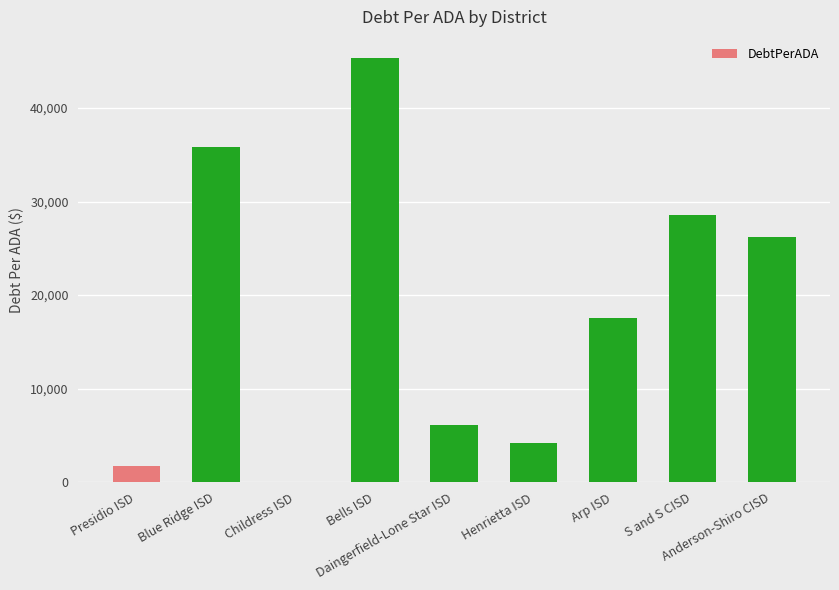

What is the maximum value shown in the chart?

45329.8